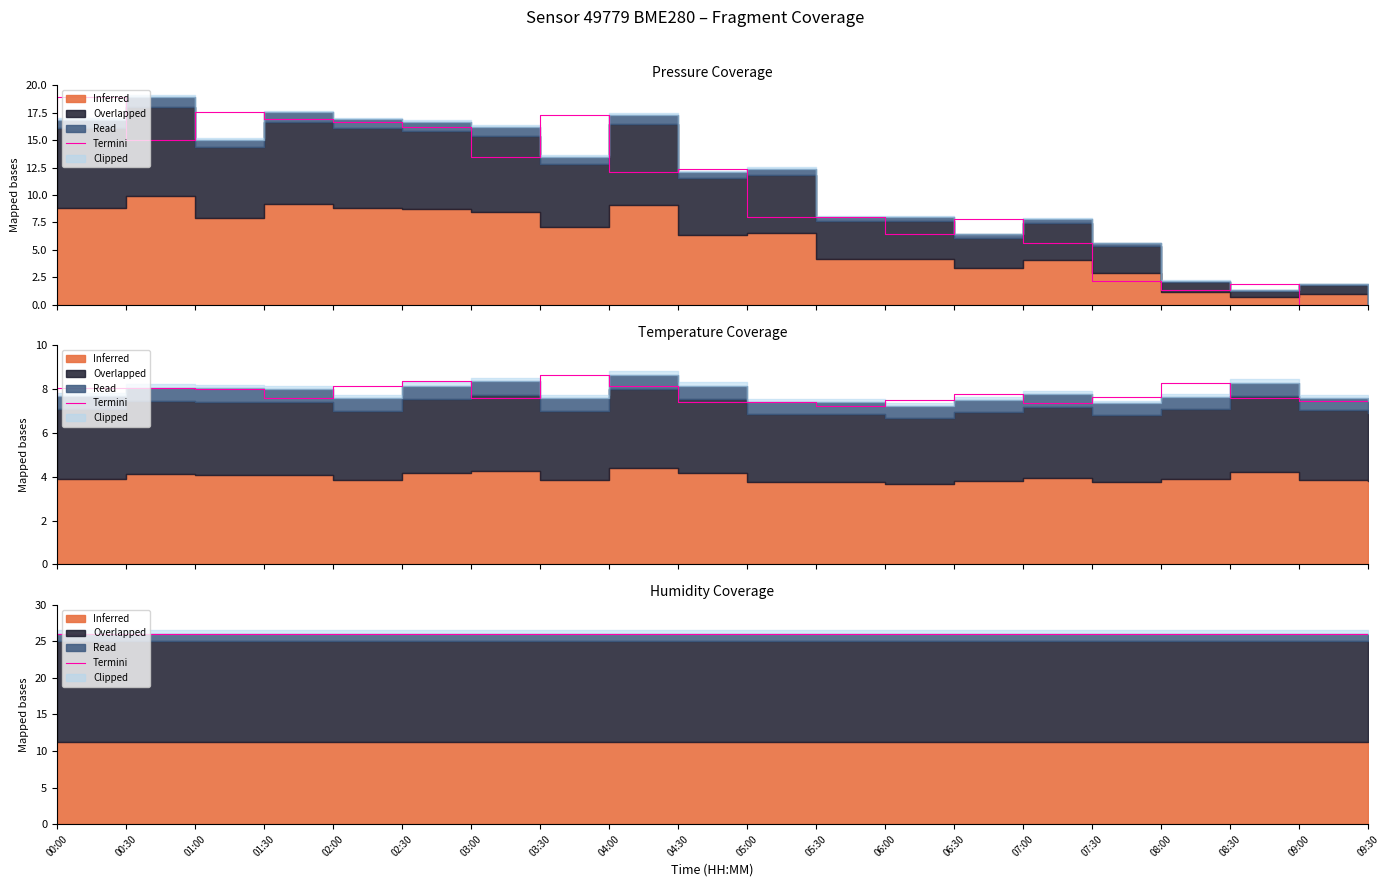

After their last crossing, which series has the higher values: pressure or temperature?

temperature